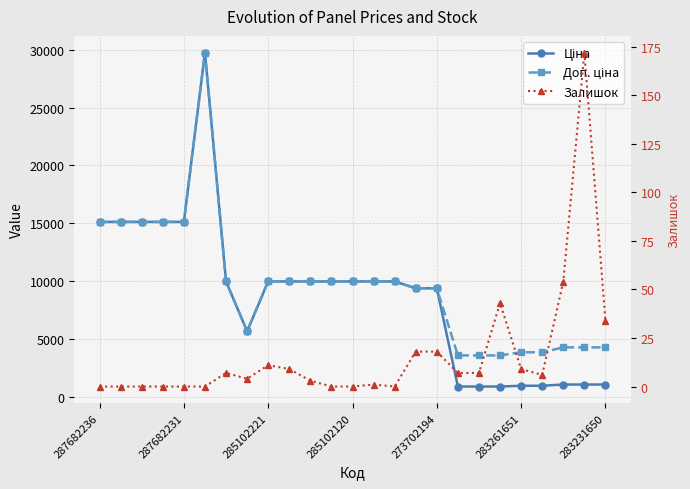

At which label does Доп. ціна first exceed 9974?

287682236